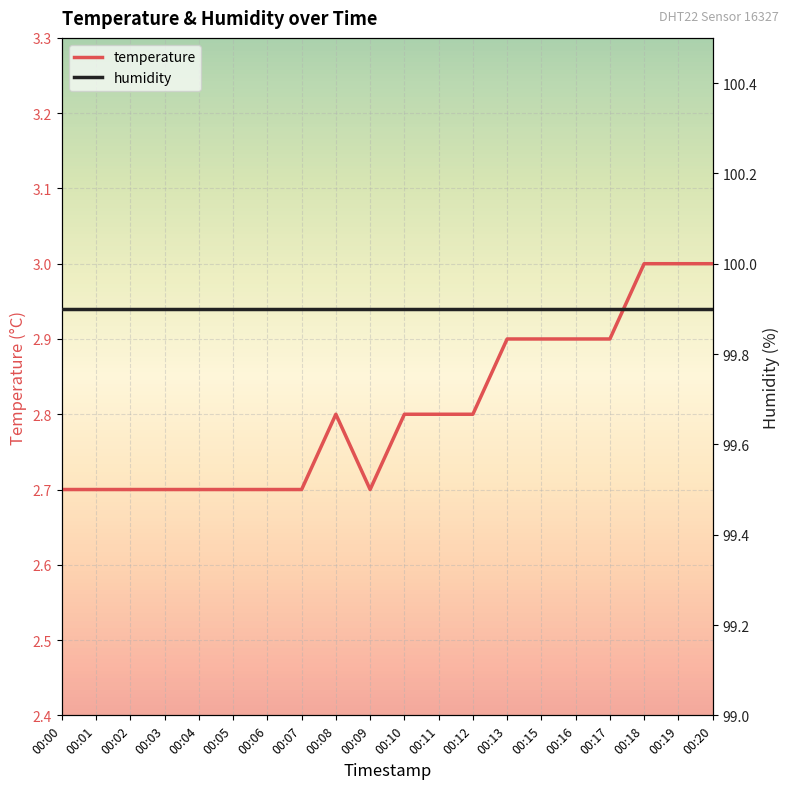

The value of humidity at 00:01 is 99.9. True or false?

True